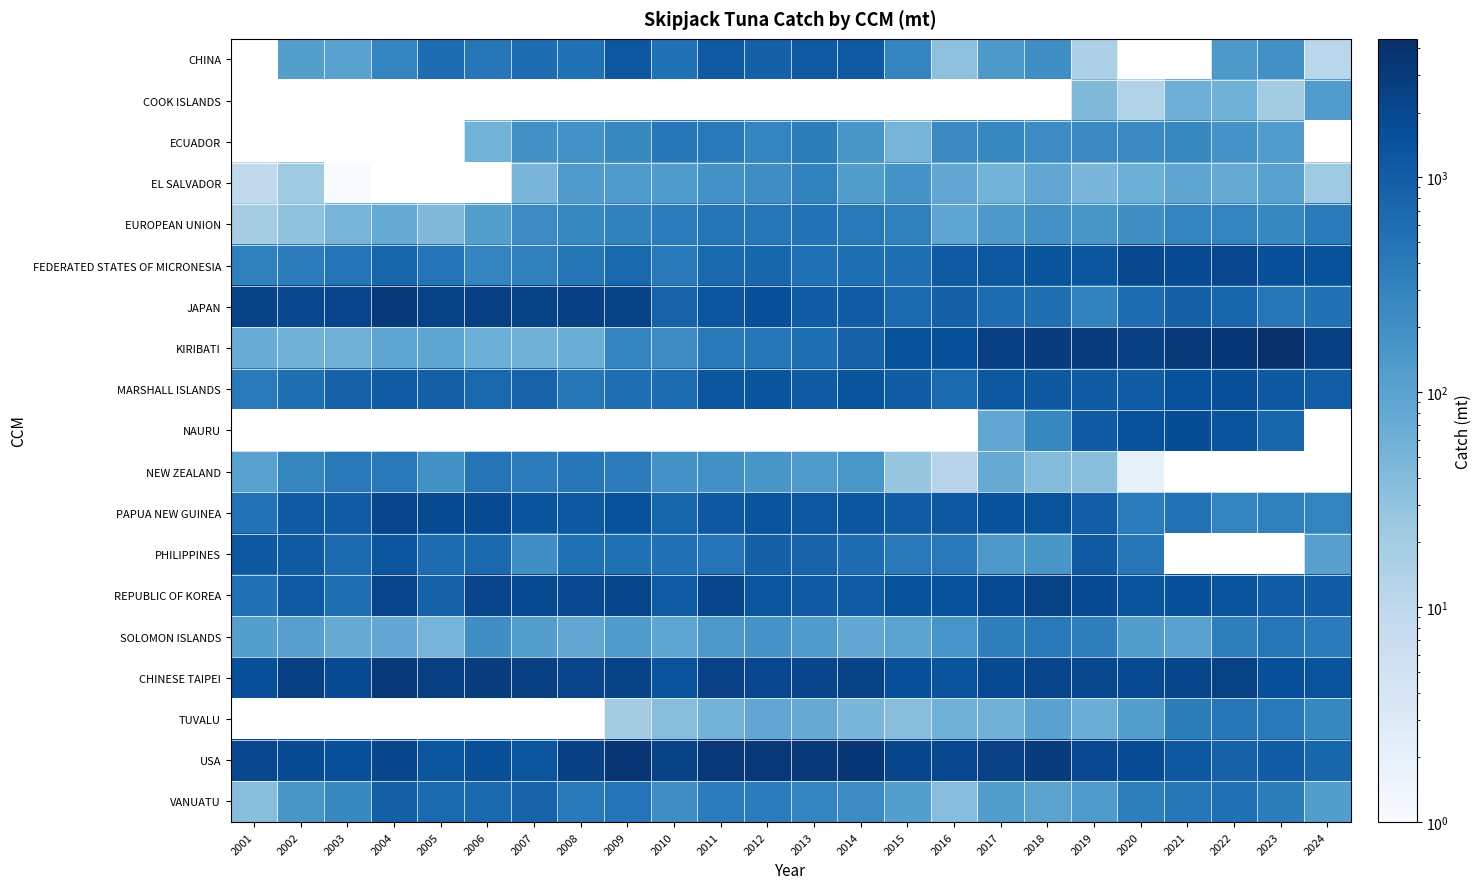

True or false: ECUADOR has a value of 461.5 at 2012.

False